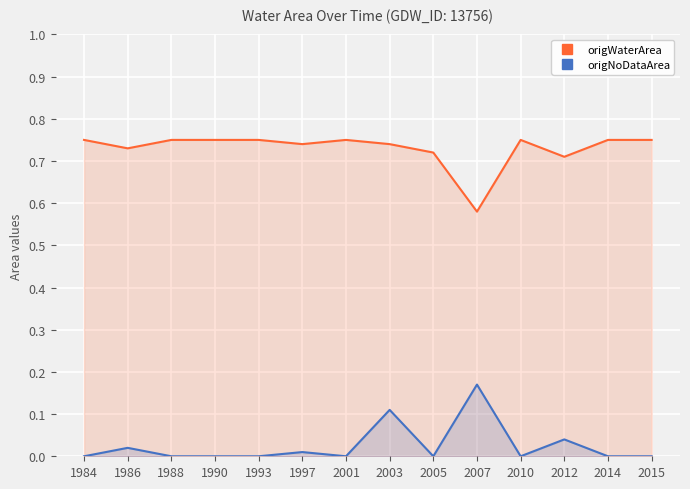

At which label does origNoDataArea reach its minimum?

1984